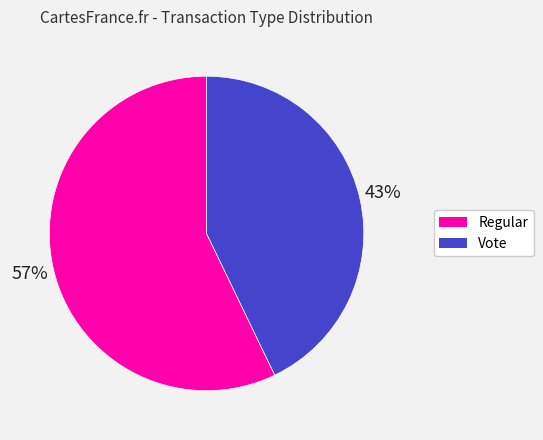

The Regular slice represents 57% of the pie. True or false?

True